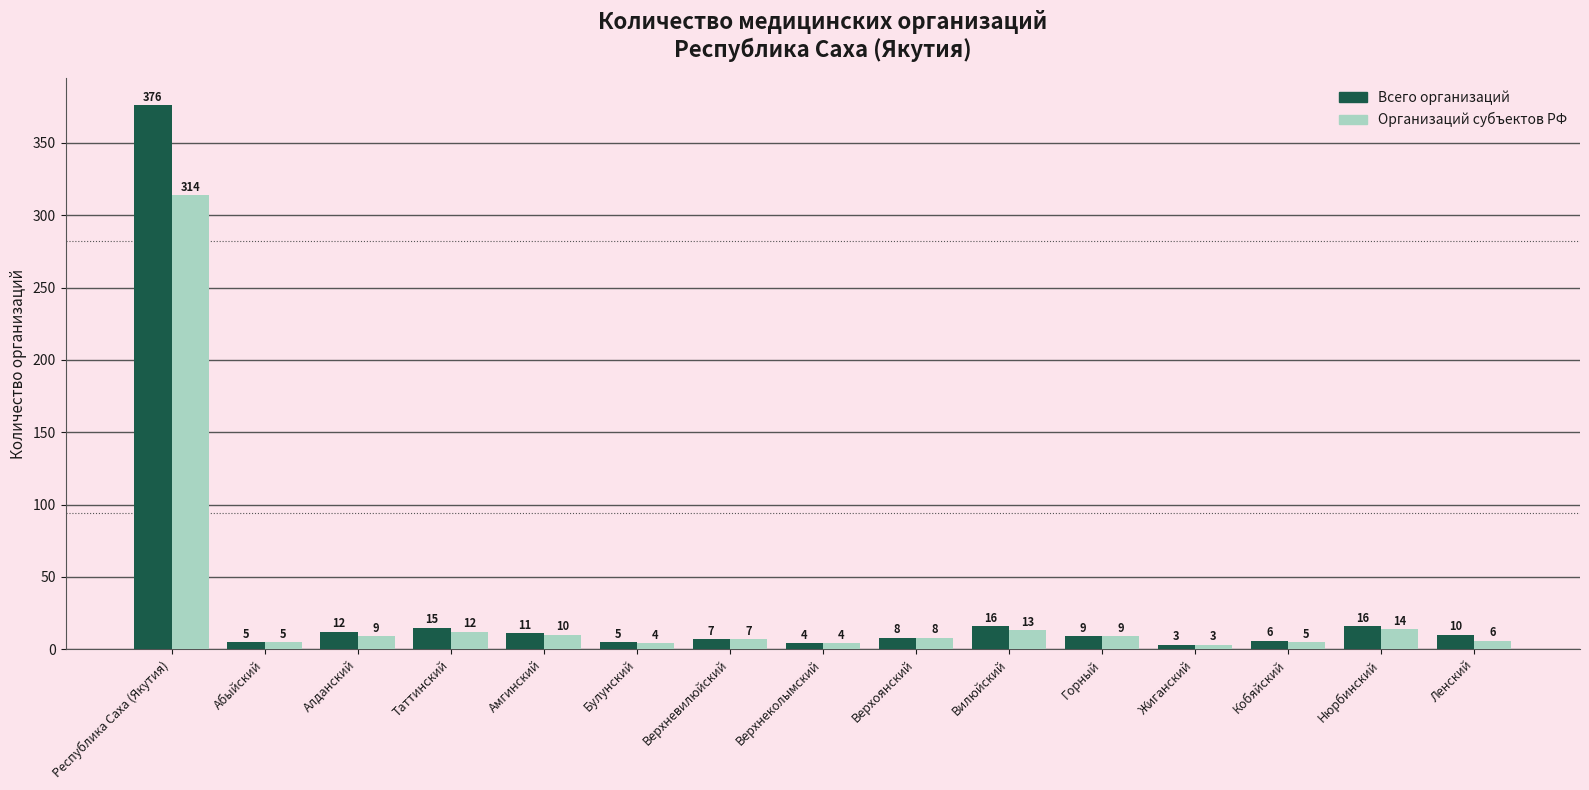

Reading right to left, what are all the values shown in this chart?

Всего организаций: 10	16	6	3	9	16	8	4	7	5	11	15	12	5	376
Организаций субъектов РФ: 6	14	5	3	9	13	8	4	7	4	10	12	9	5	314